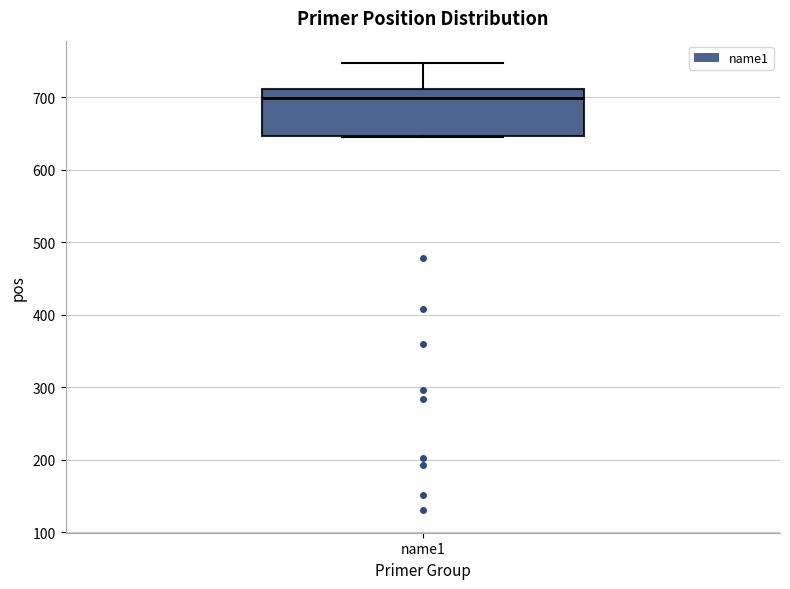

Transcribe this box plot: give where the median line is, the range the box spans, and where the two whiskers end, as read against the y-axis. The values are not printed on the chart, so give them approximately, as read against the axis.

median 700, box 650 to 710, whiskers 650 to 750